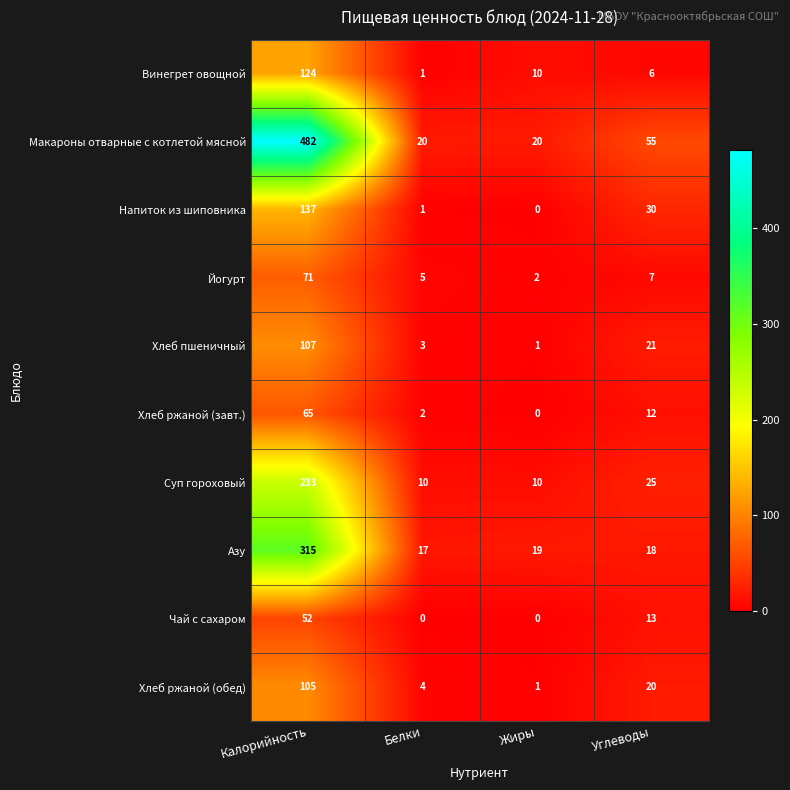

At how many categories does at least one series exceed 414?

1